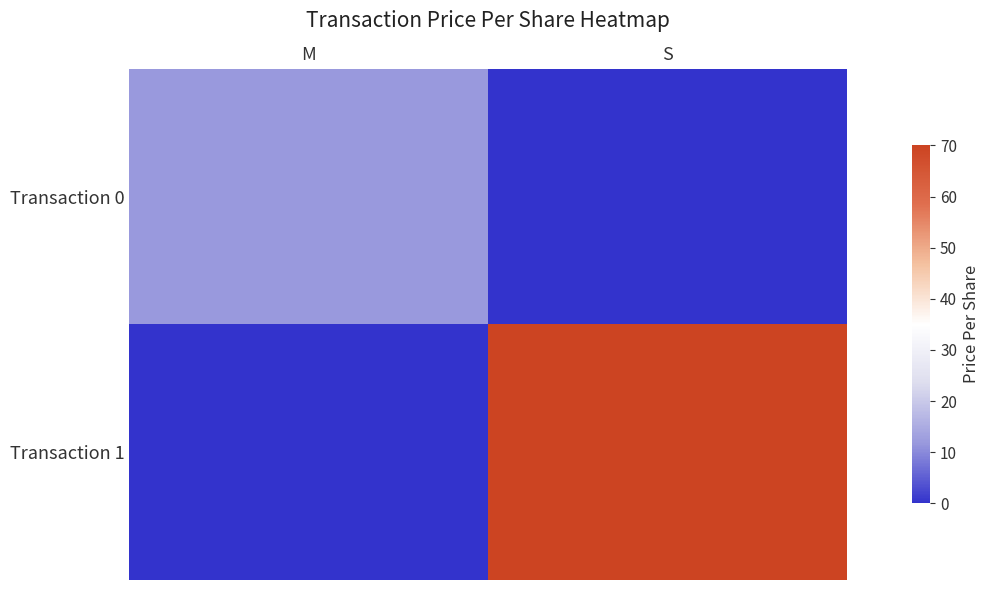

At S, list the series in order from smallest to largest.

Transaction 0, Transaction 1